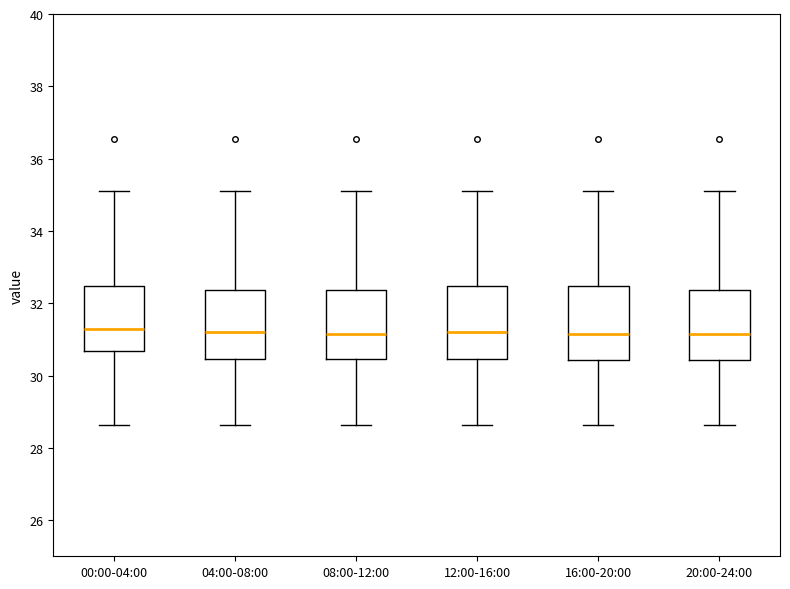

Reading left to right, read every box against the y-axis: the position of its median line, the range the box covers, and the ends of its whiskers. The values are not printed on the chart, so give them approximately, as read against the axis.

00:00-04:00: median 31.4, box 30.6 to 32.4, whiskers 28.6 to 35.2
04:00-08:00: median 31.2, box 30.4 to 32.4, whiskers 28.6 to 35.2
08:00-12:00: median 31.2, box 30.4 to 32.4, whiskers 28.6 to 35.2
12:00-16:00: median 31.2, box 30.4 to 32.4, whiskers 28.6 to 35.2
16:00-20:00: median 31.2, box 30.4 to 32.4, whiskers 28.6 to 35.2
20:00-24:00: median 31.2, box 30.4 to 32.4, whiskers 28.6 to 35.2